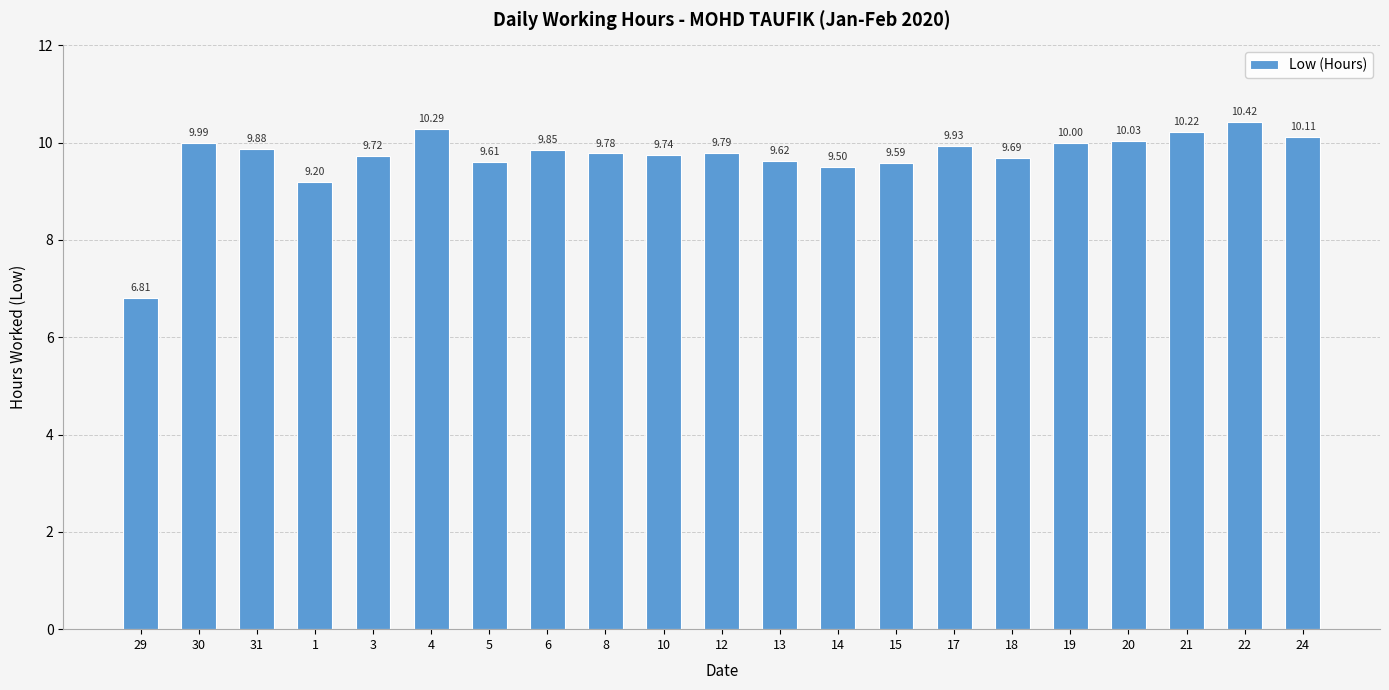

Count the number of data series in this chart.

1